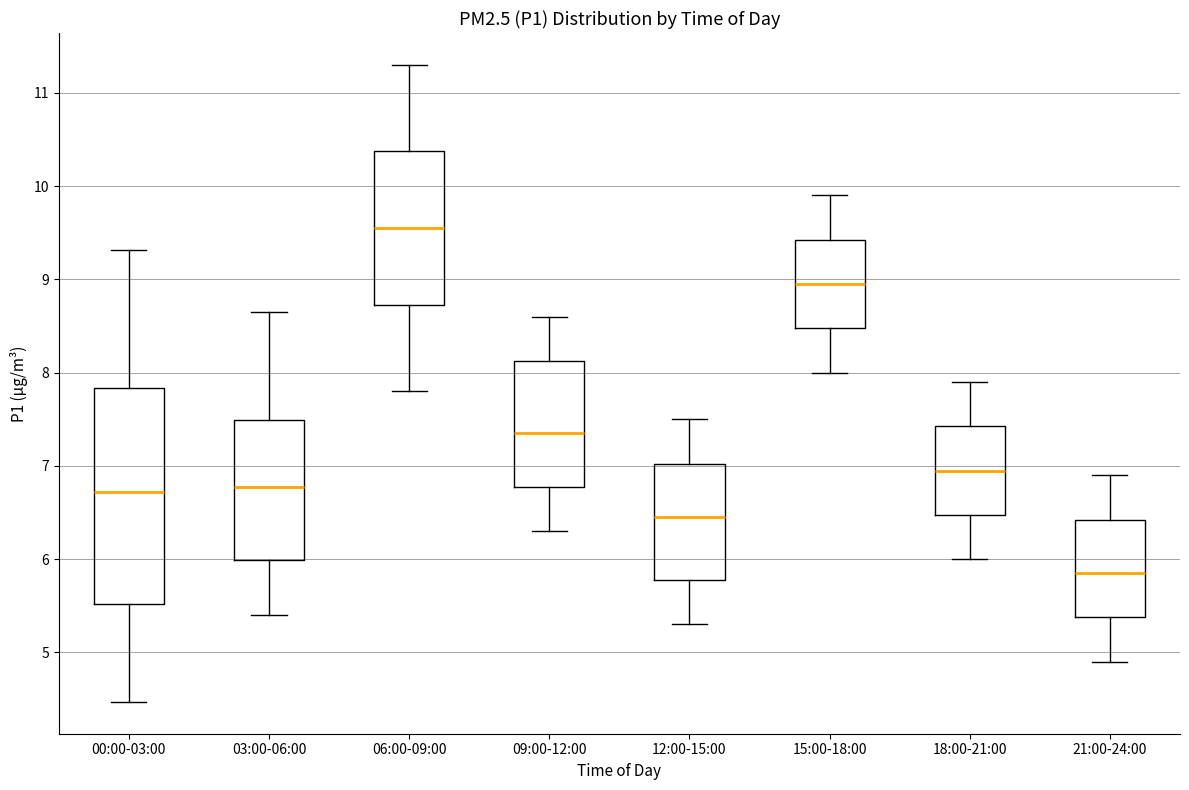

Where does the upper whisker of the box for 12:00-15:00 end on the y-axis? The values are not printed on the chart, so give them approximately, as read against the axis.

7.5